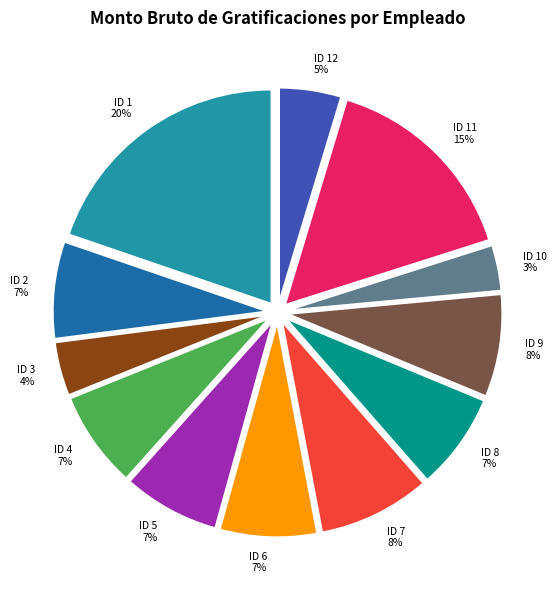

Is it true that ID 10 3% is 3% of the pie?

True